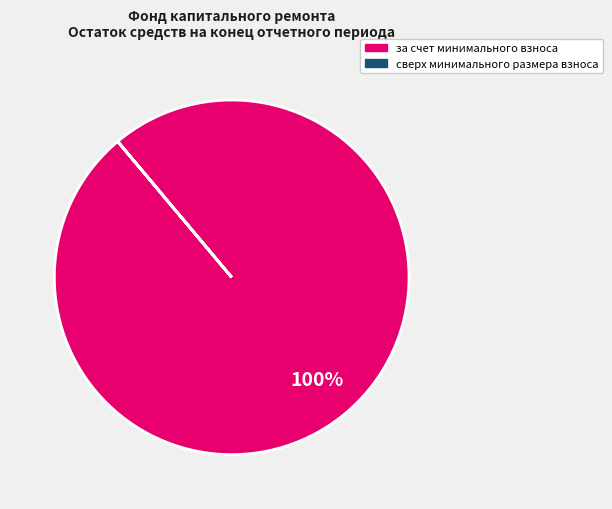

What is the largest slice in the pie chart?

за счет минимального взноса